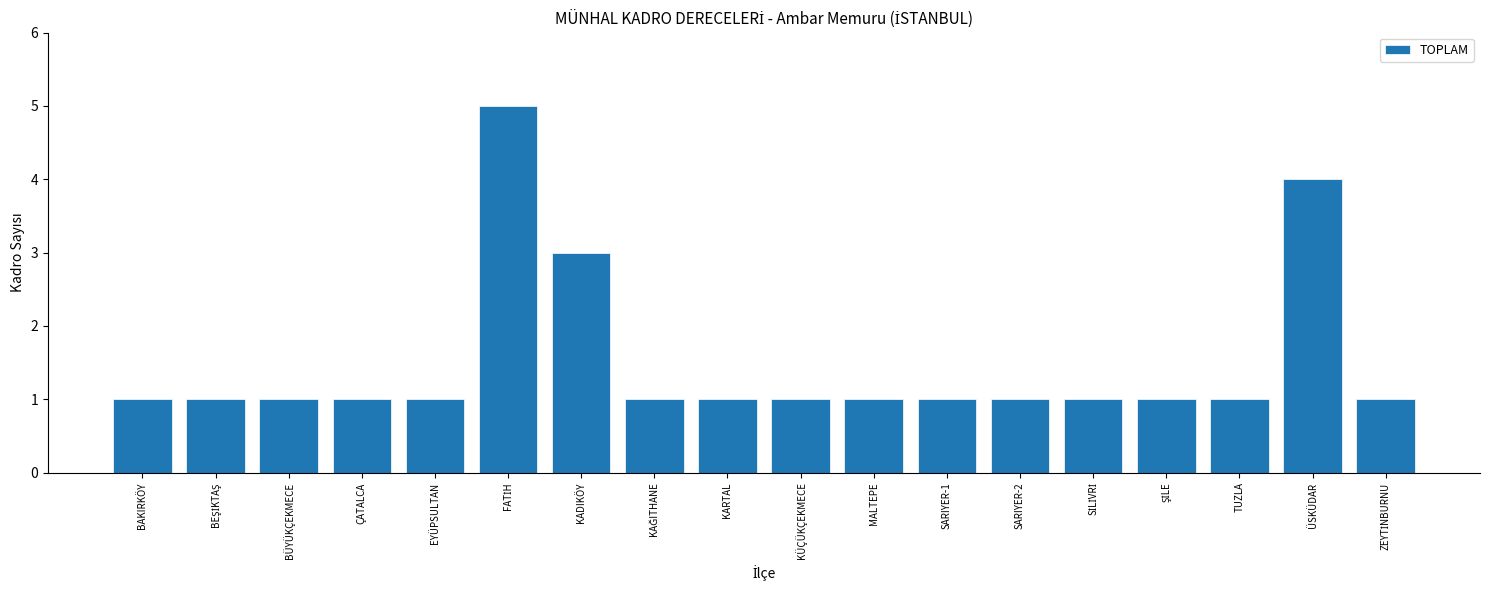

Reading right to left, what are all the values shown in this chart?

1	4	1	1	1	1	1	1	1	1	1	3	5	1	1	1	1	1